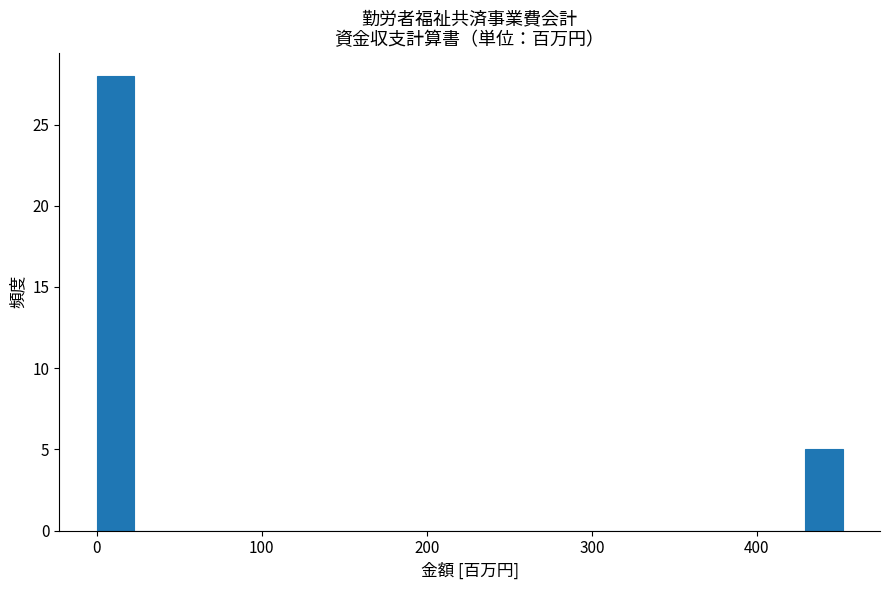

Read against the x-axis, roughly where is the centre of the tallest bar?

10